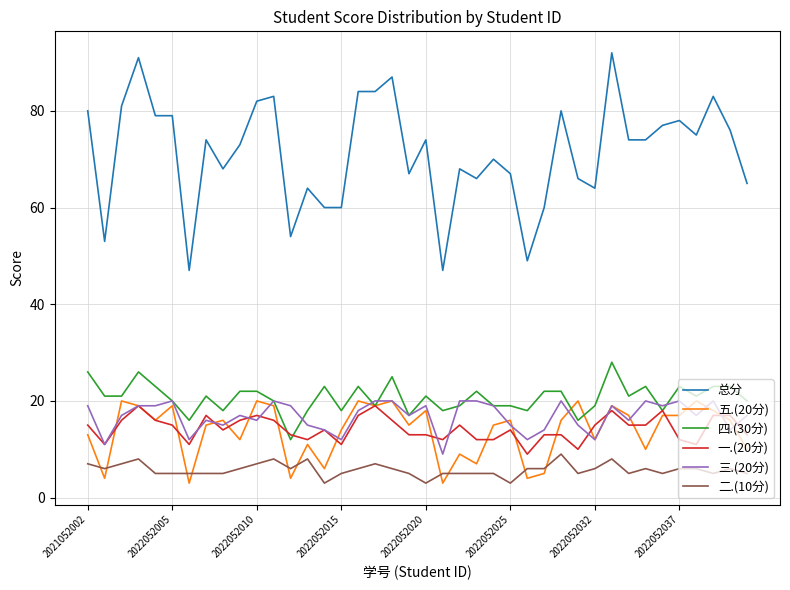

What is the greatest value displayed?

92